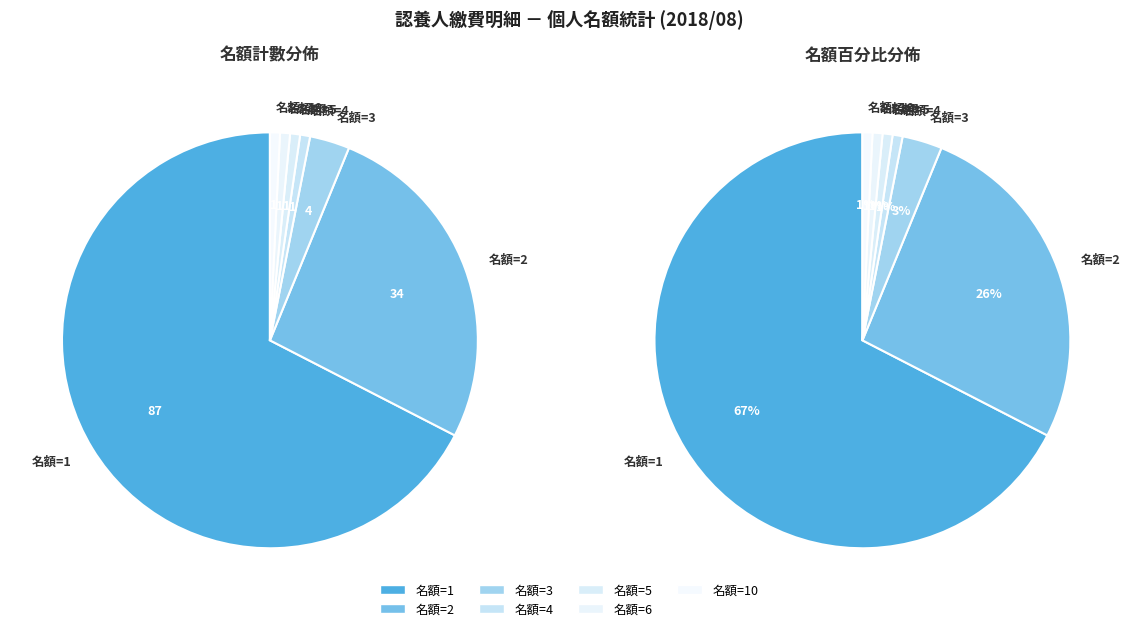

Which slice is the largest?

名額=1